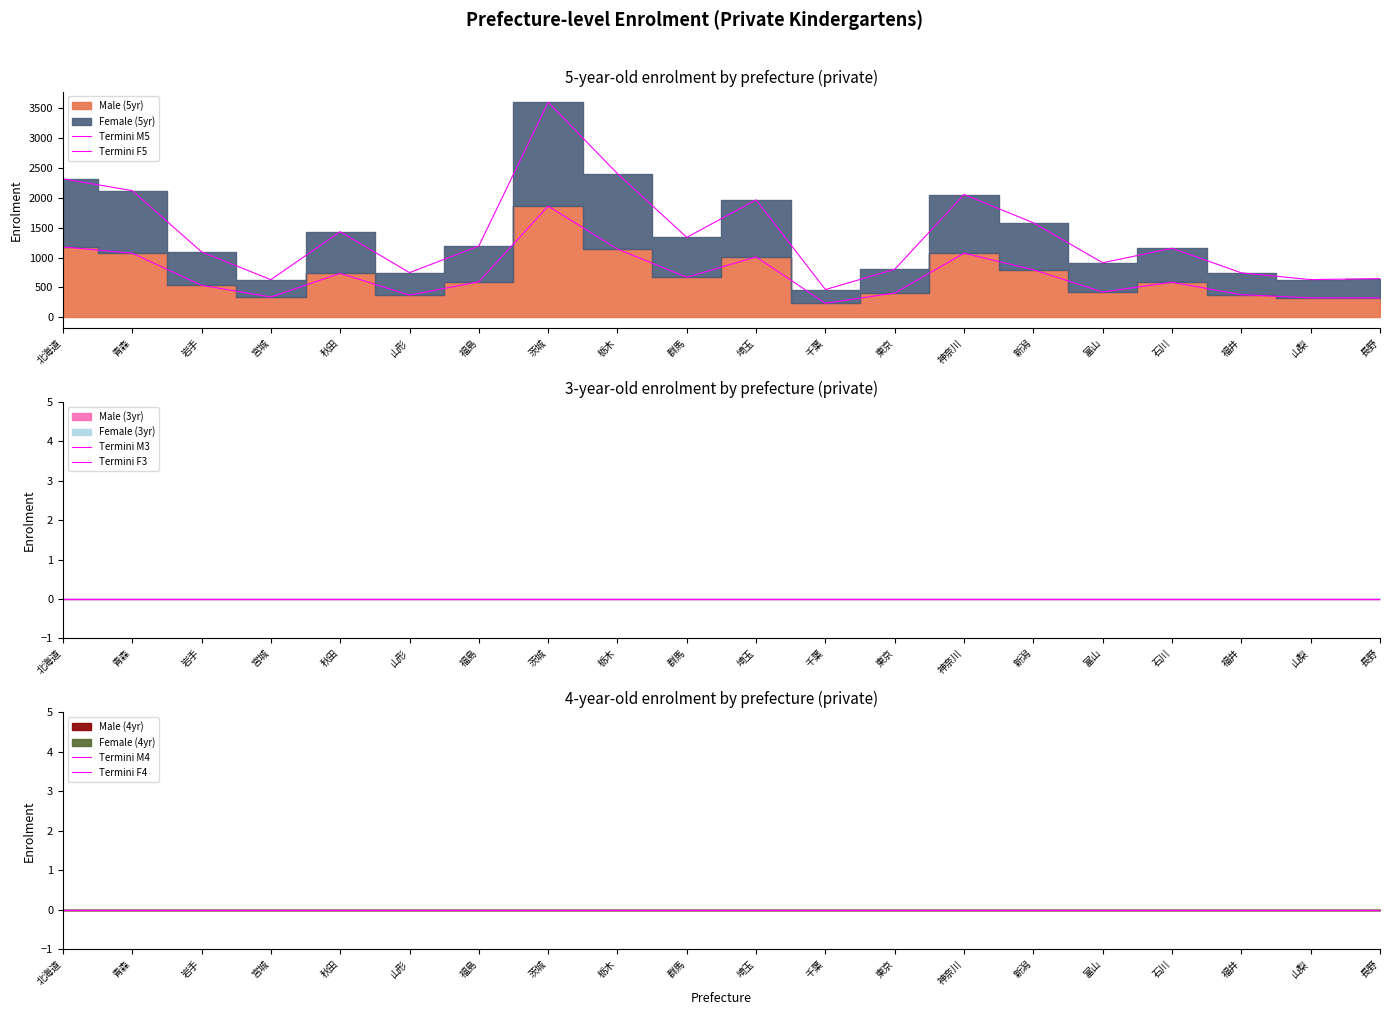

What is the average value of the Termini M5 series?

702